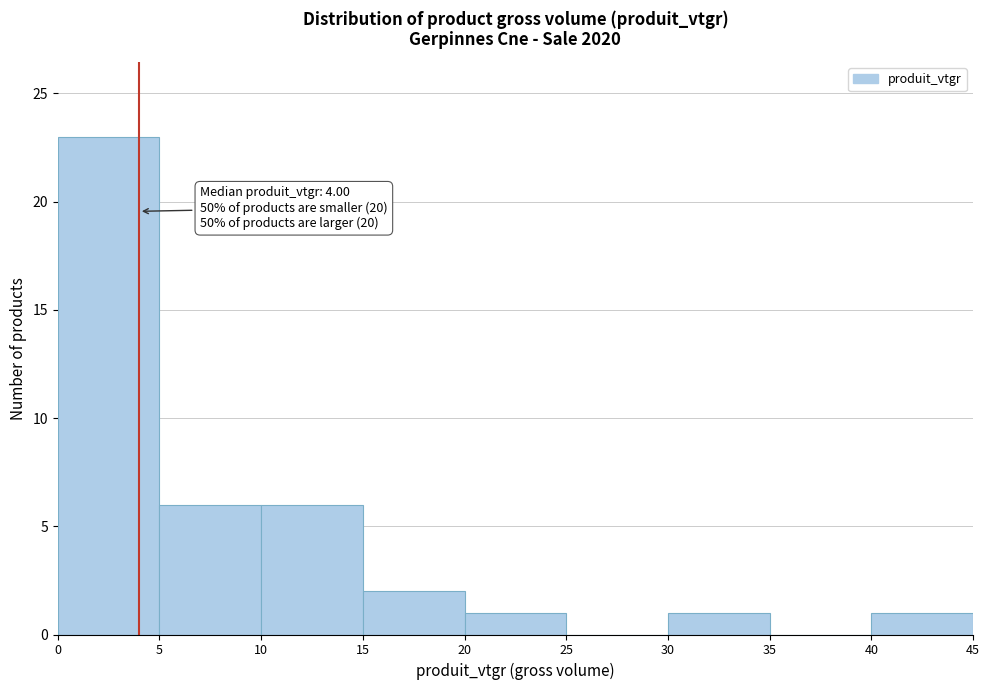

Which range on the x-axis has the tallest bar?

0 to 5